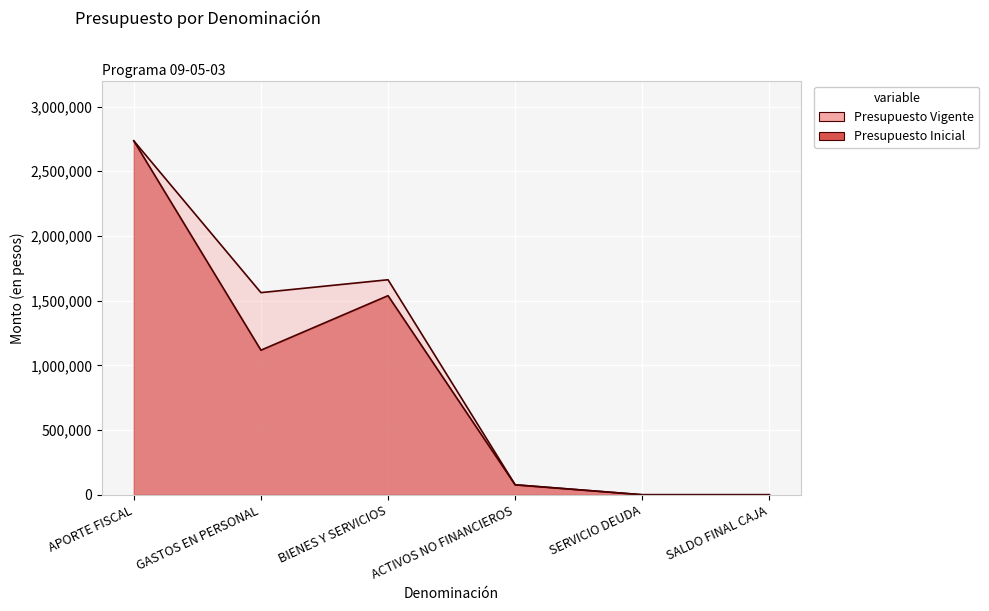

What is the difference between the second highest and second lowest values in the Presupuesto Inicial series?

1537901